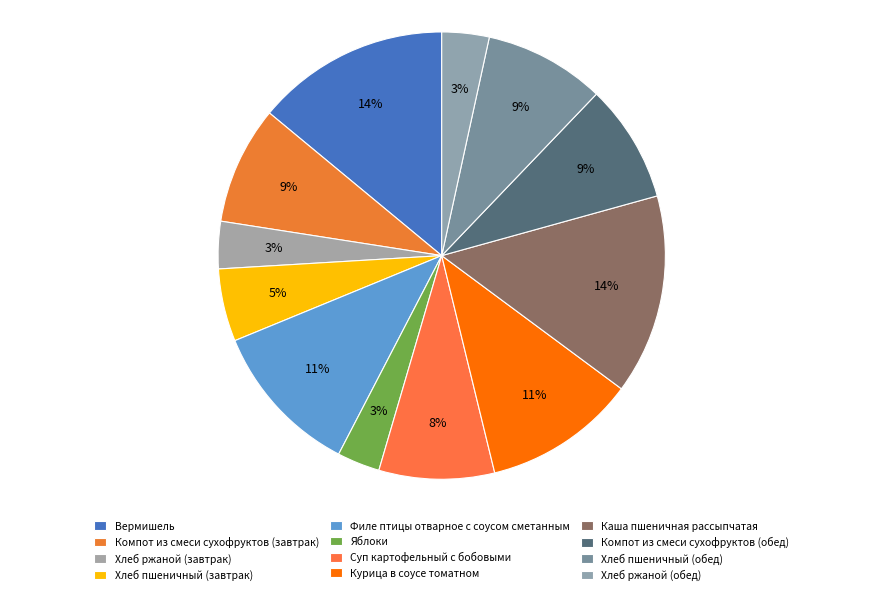

What is the total percentage of Филе птицы отварное с соусом сметанным and Компот из смеси сухофруктов (обед)?

19.7%